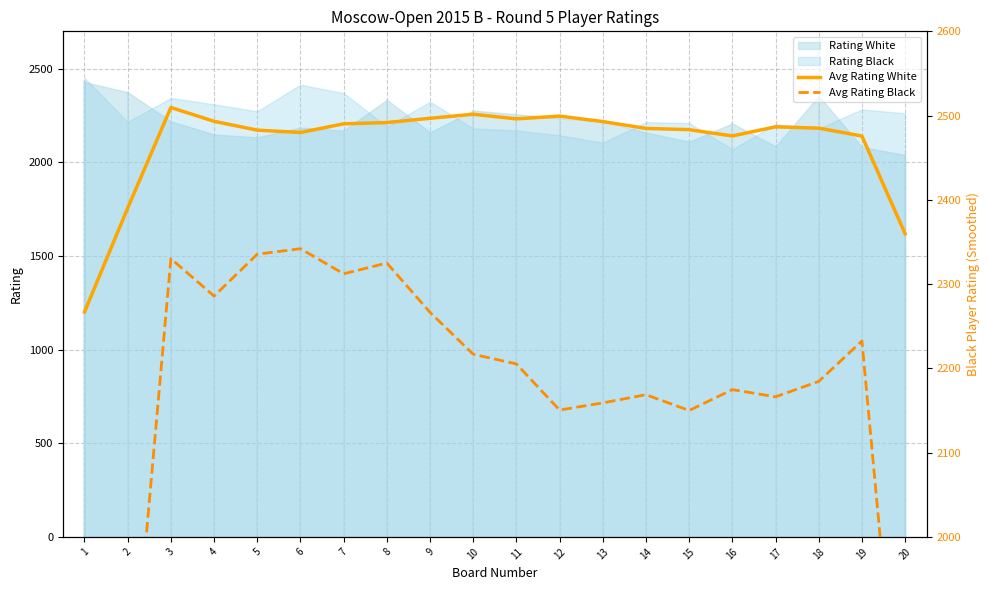

Is it true that Avg Rating Black equals 584.2 at 5?

False